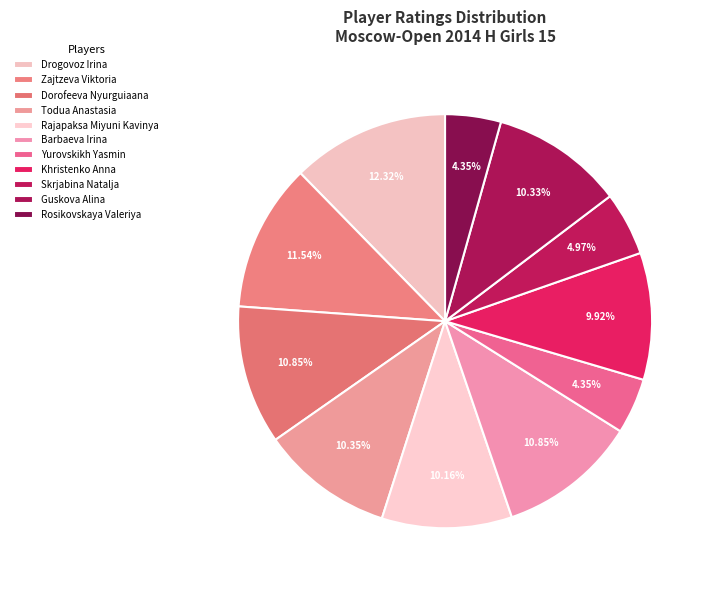

How many segments does this pie chart have?

11